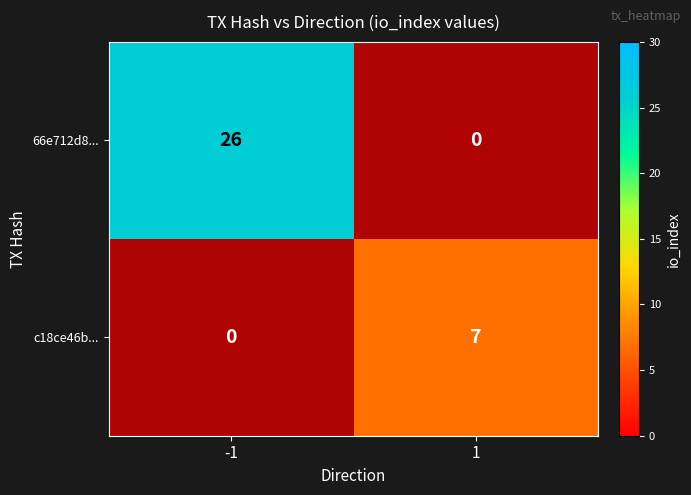

True or false: c18ce46b... has a value of 1.5 at -1.

False